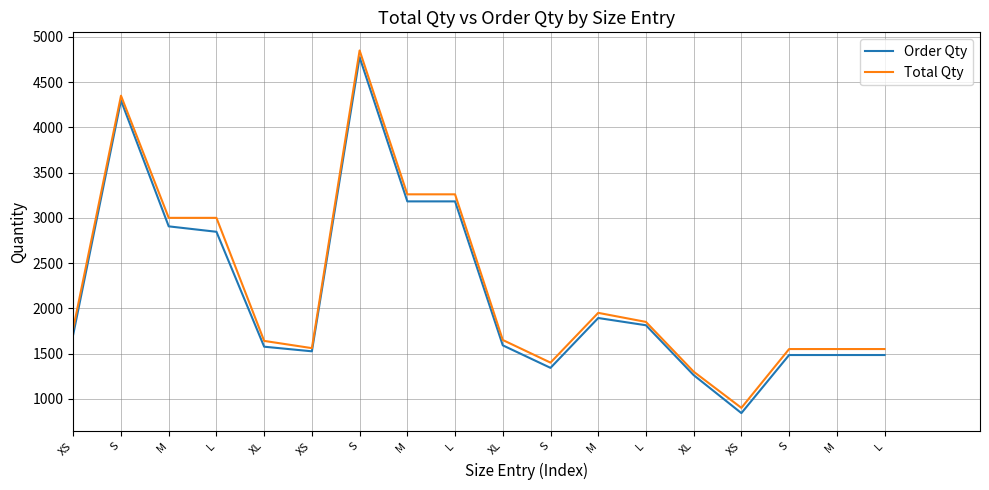

Does the chart display data point markers on the line(s)?

No